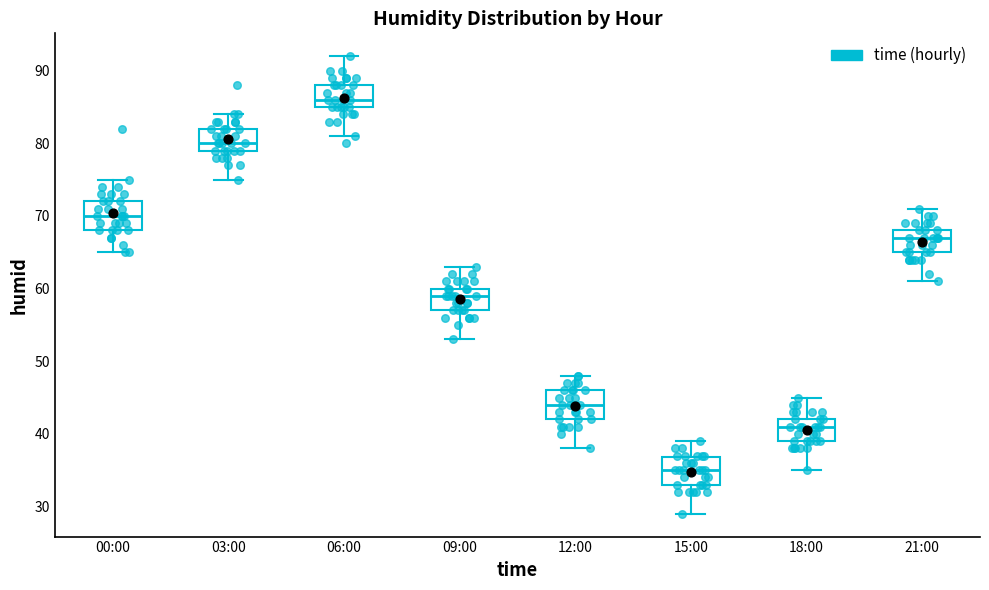

Which box's median line is the highest?

06:00